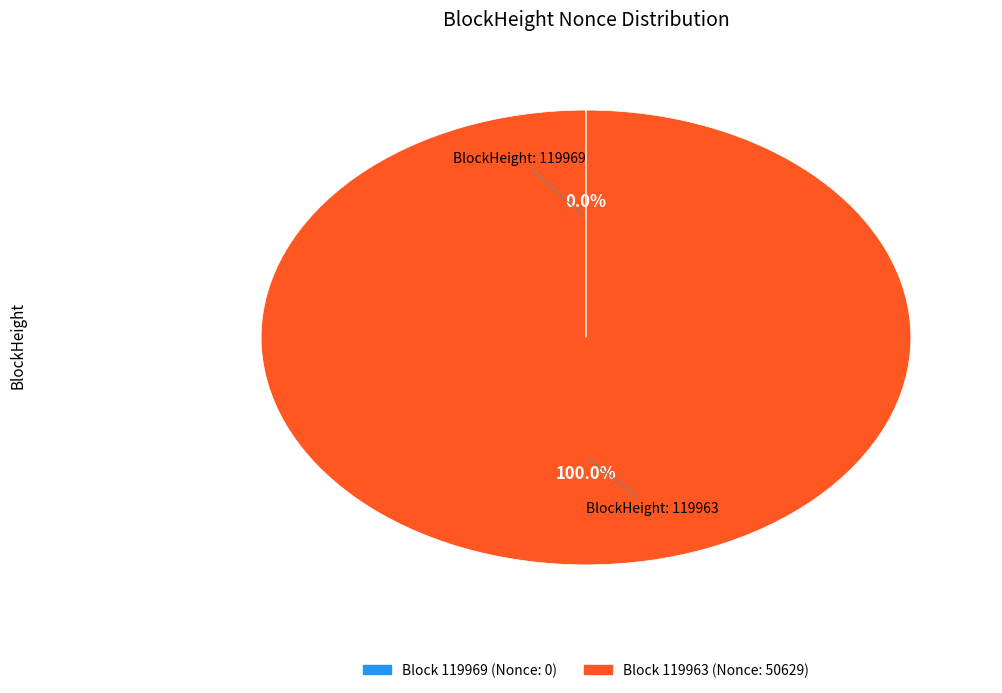

Is there any slice that represents more than half of the pie?

Yes